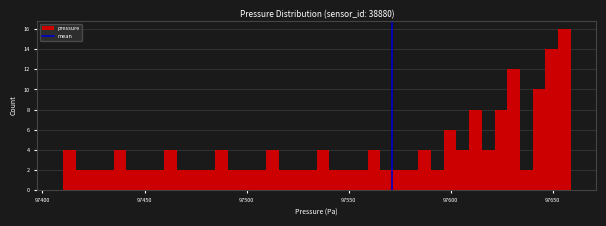

Around what value on the x-axis is the tallest bar? Give the approximate position of its centre, as read against the axis.

97655